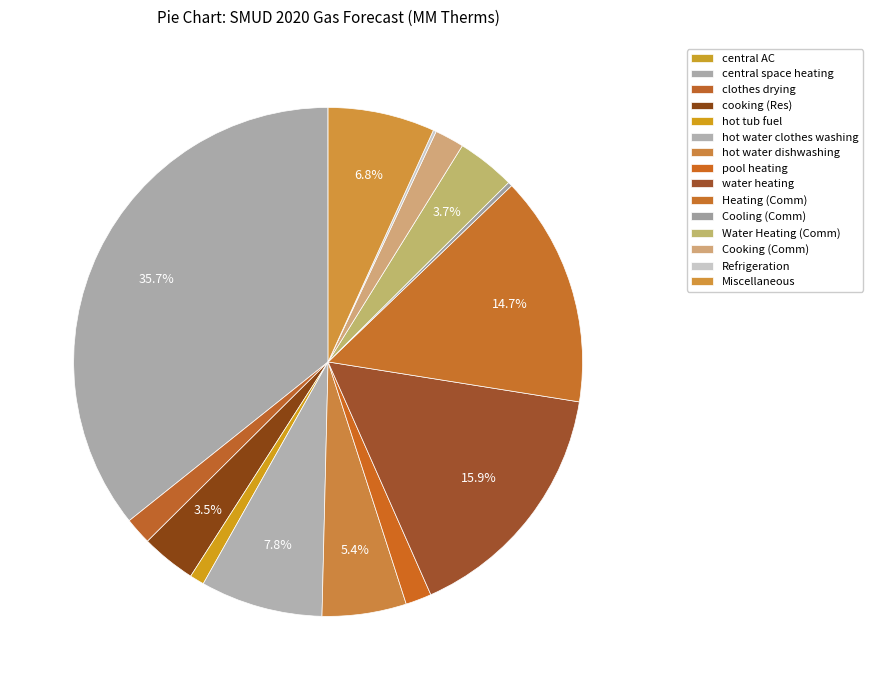

How many segments does this pie chart have?

15